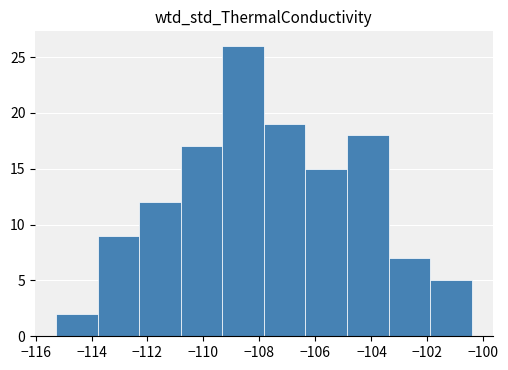

Which range on the x-axis has the tallest bar?

-109.4 to -107.8